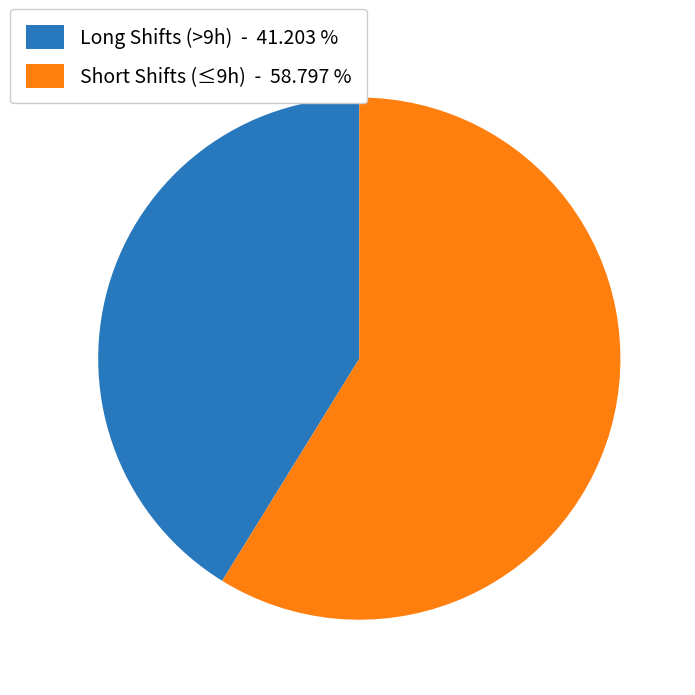

How many segments does this pie chart have?

2